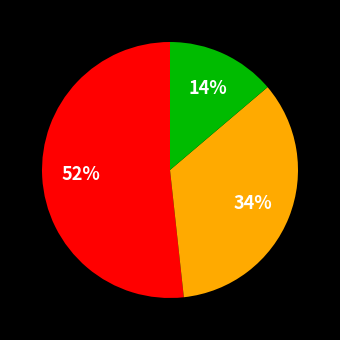

Is there any slice that represents more than half of the pie?

Yes